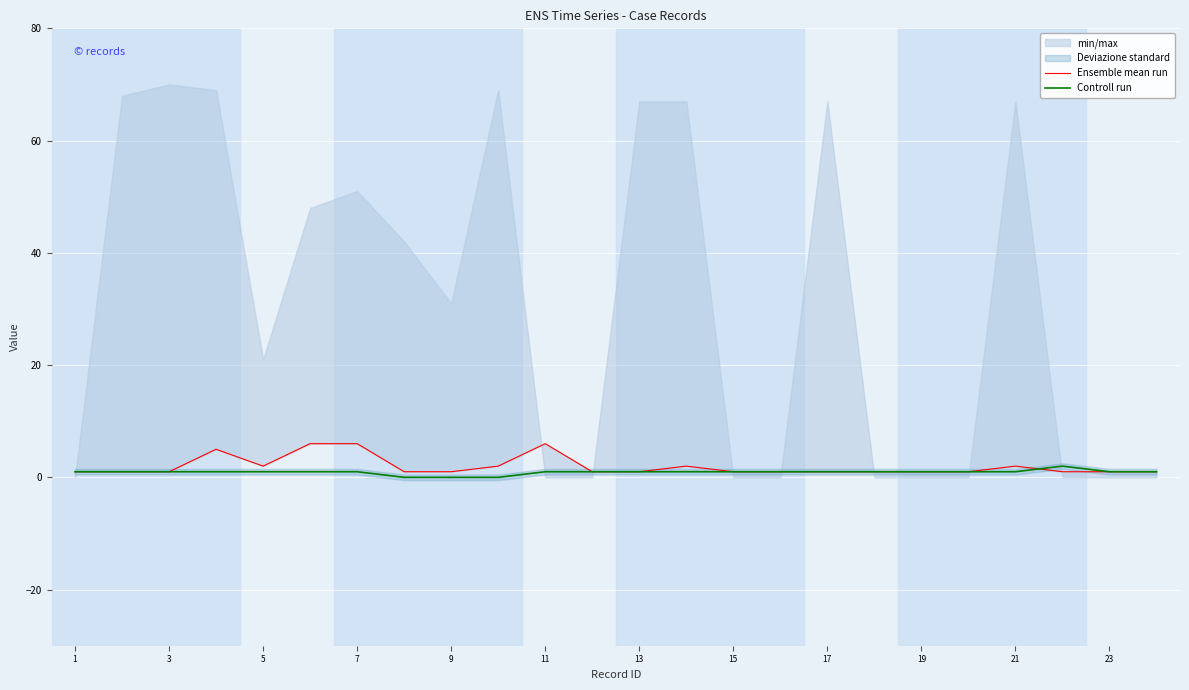

Is it true that Controll run equals 1 at 17?

True